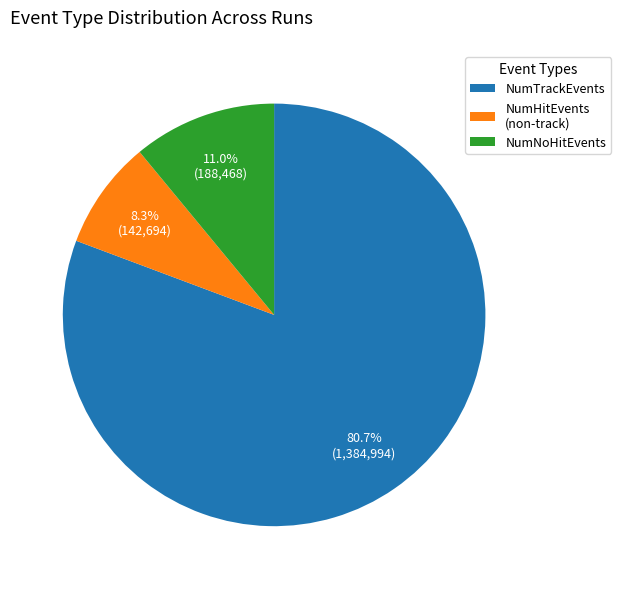

Is there any slice that represents more than half of the pie?

Yes